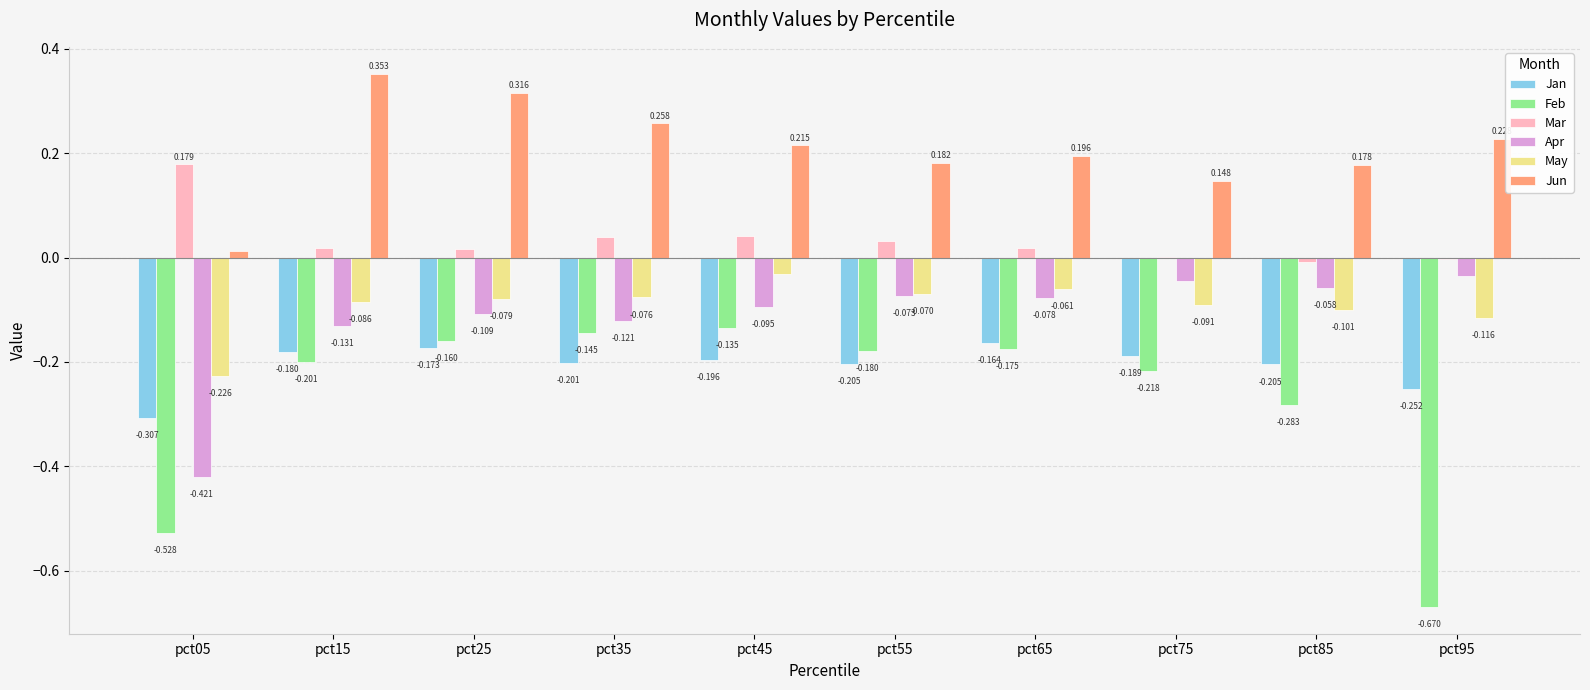

At which category is the sum across all series the highest?

pct25